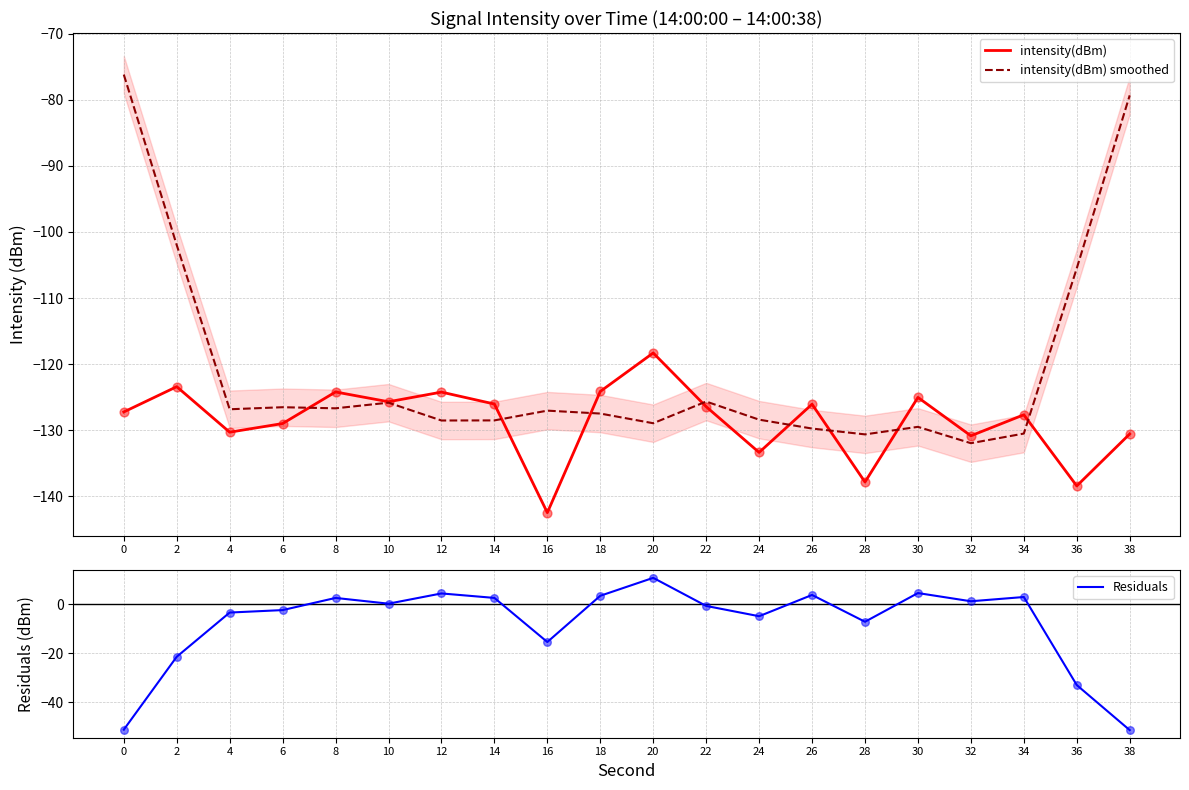

What is the total value across all series at 18?

-248.3